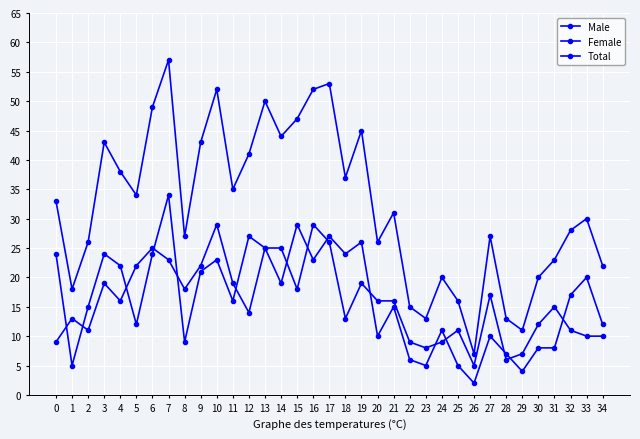

In Total, how many points are lower than both neighbors (excluding endpoints)?

10